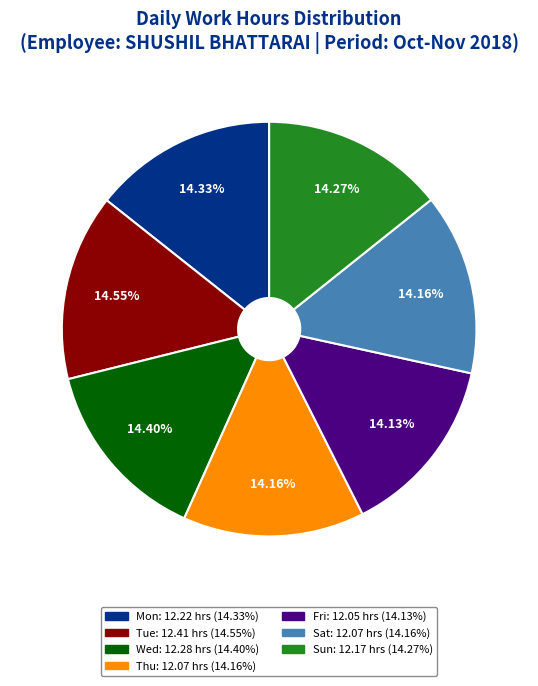

Is it true that Tue is 15% of the pie?

True